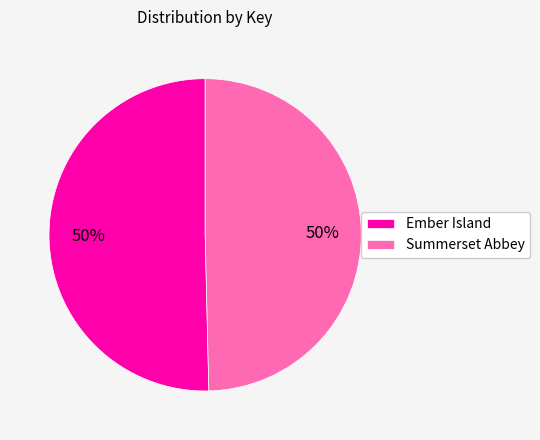

True or false: Ember Island accounts for 36% of the total.

False